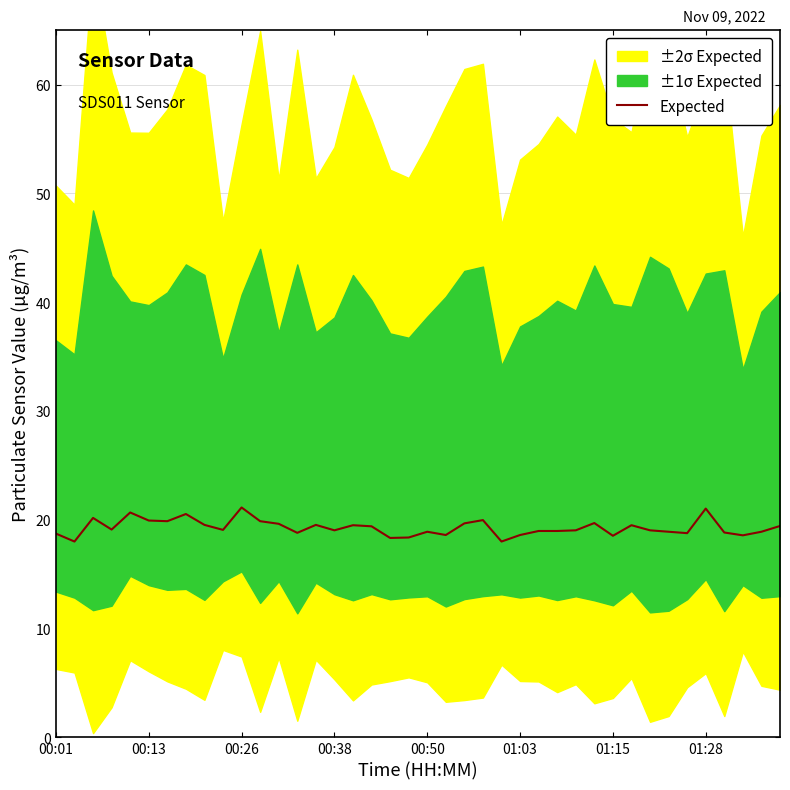

How many data points are less than 19?

17